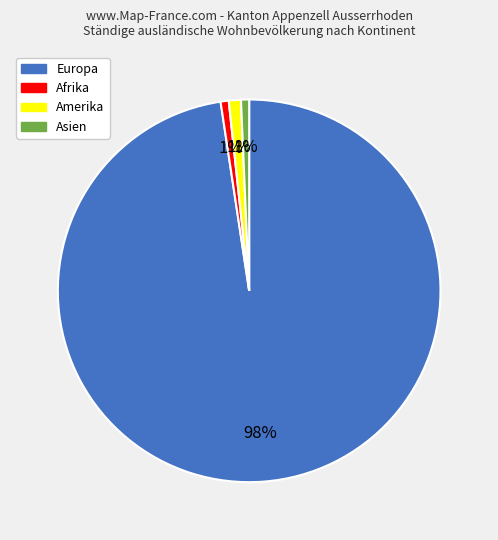

To the nearest percent, what is the average slice percentage?

25%